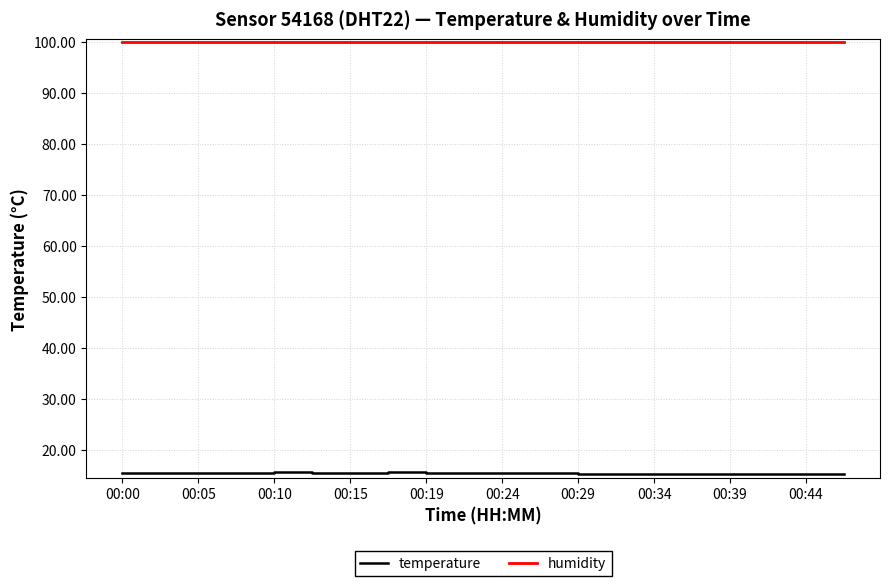

True or false: temperature and humidity cross at least once.

False